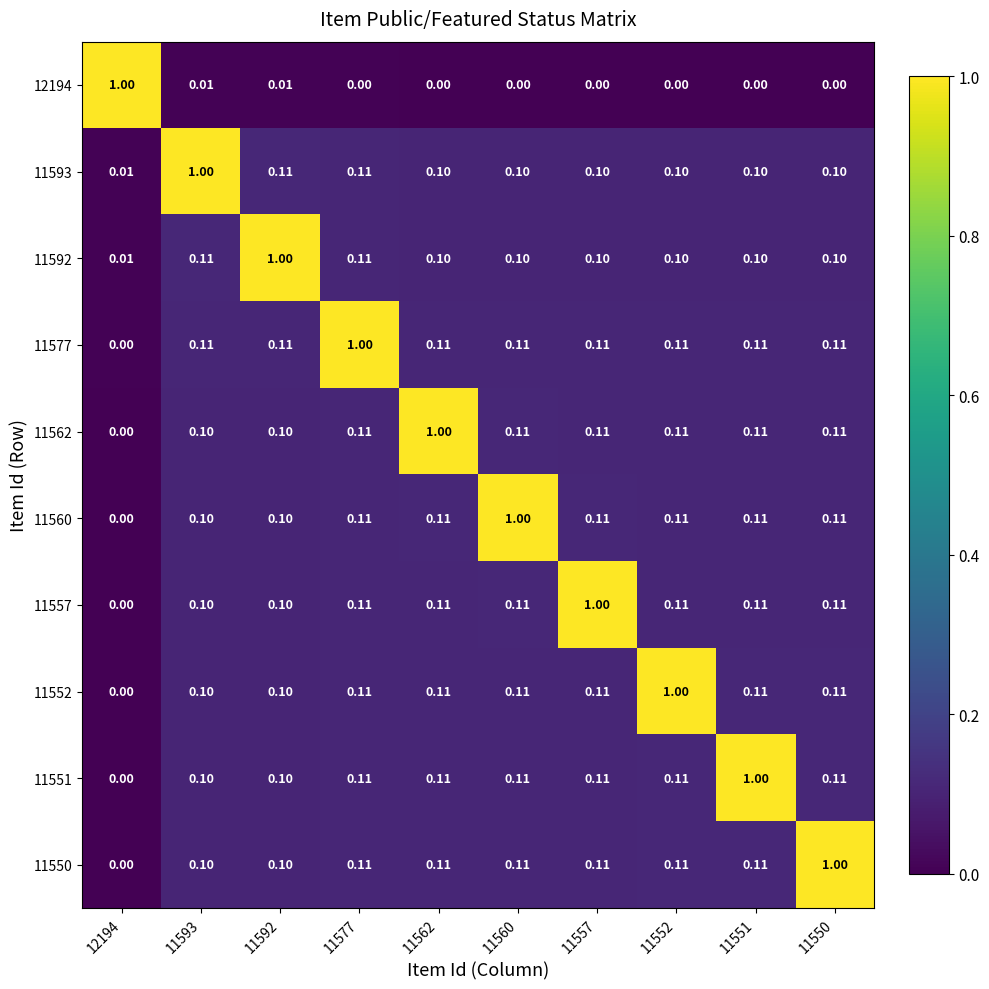

Is the value of 11557 at 11592 greater than the value of 11552 at 11552?

No